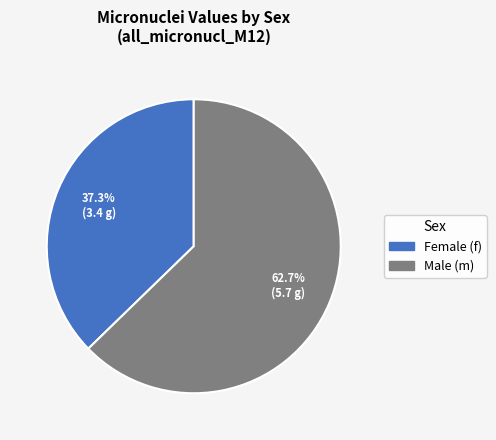

Does any single category account for the majority?

Yes